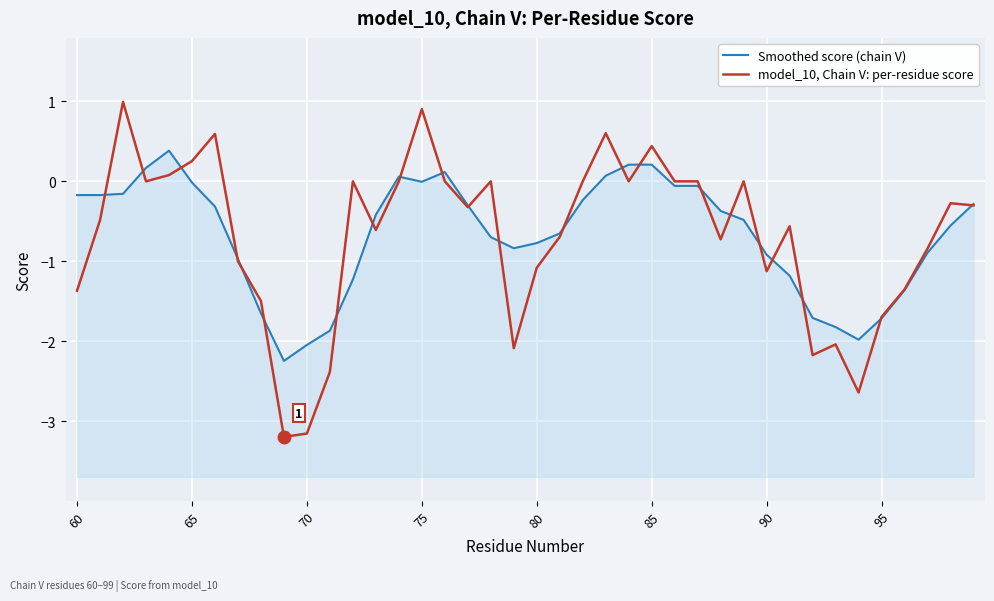

List the series in order of their peak value, lowest first.

Smoothed score (chain V), model_10, Chain V: per-residue score